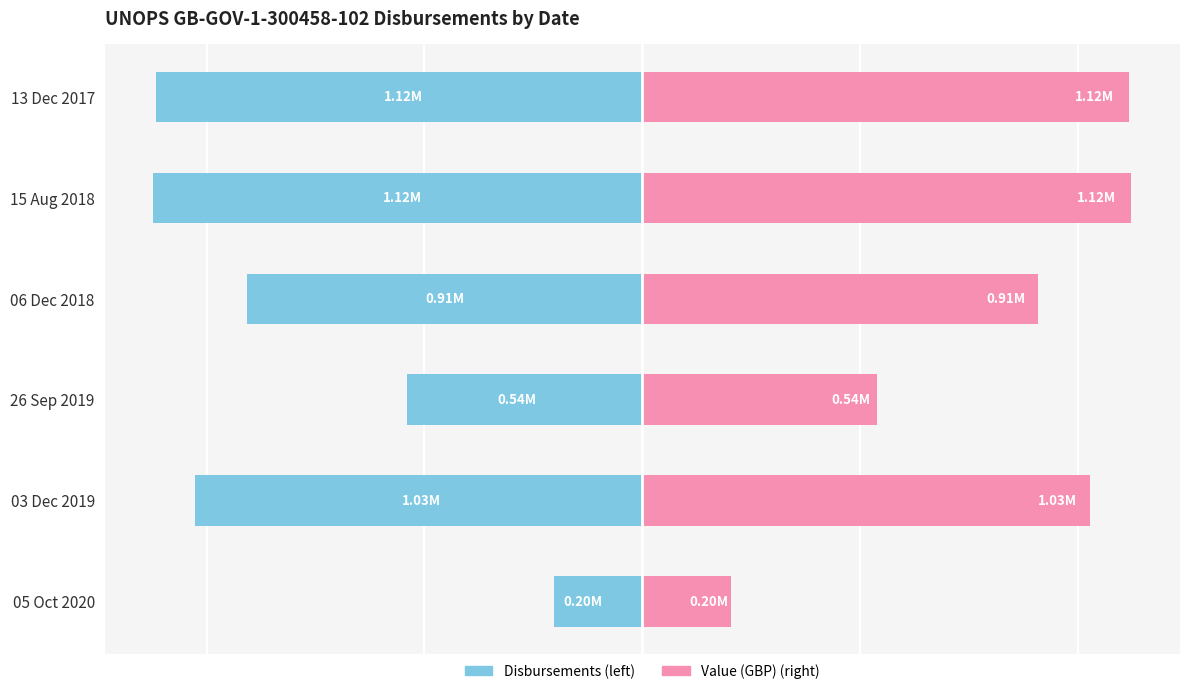

How many data points does each series have?

6